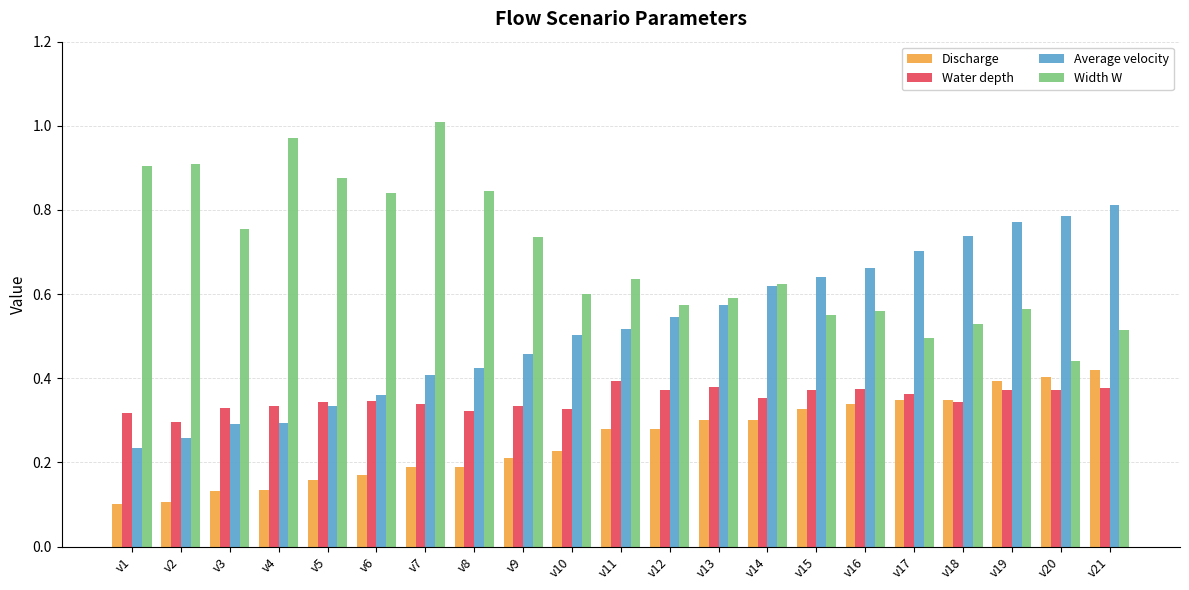

Which category has the lowest value in the Width W series?

v20